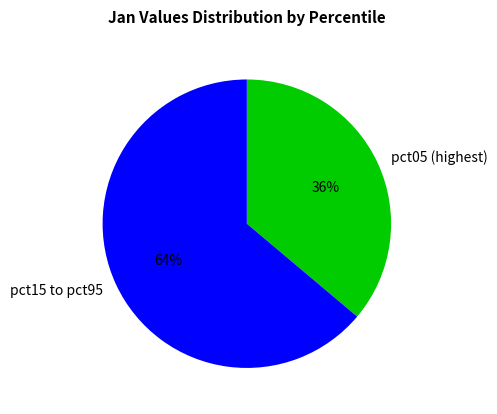

How many slices are in this pie chart?

2